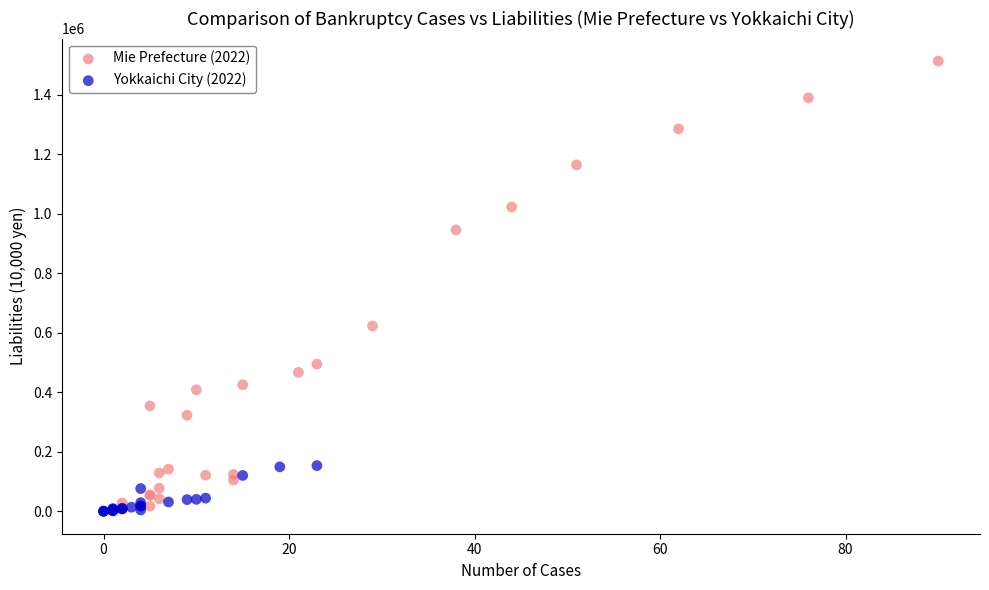

Which series reaches the minimum Y coordinate?

Yokkaichi City (2022)